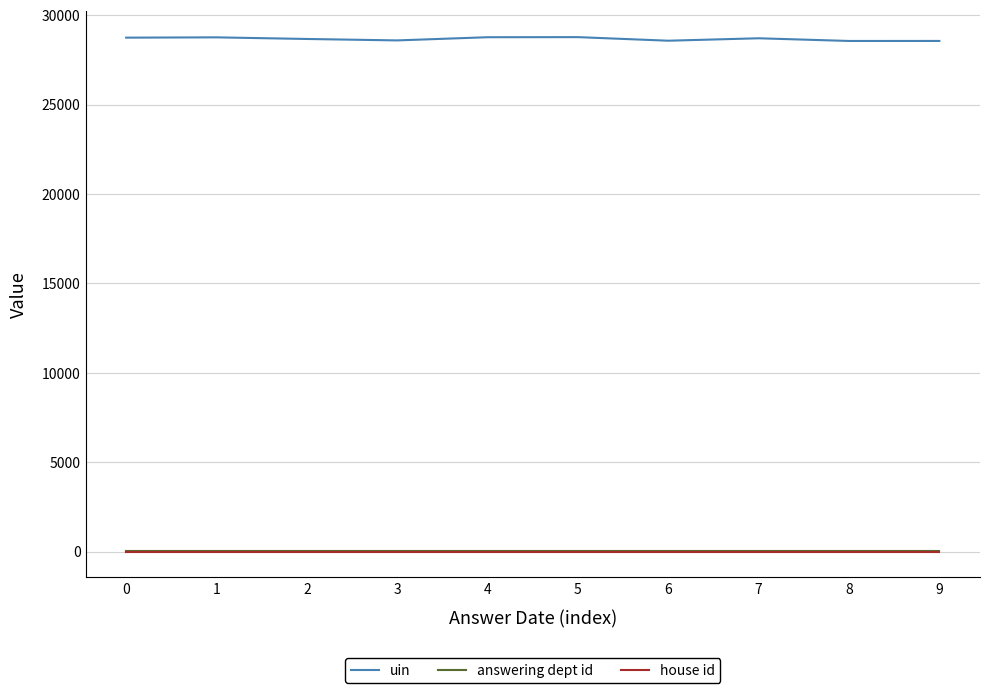

True or false: uin and answering dept id intersect in this chart.

False